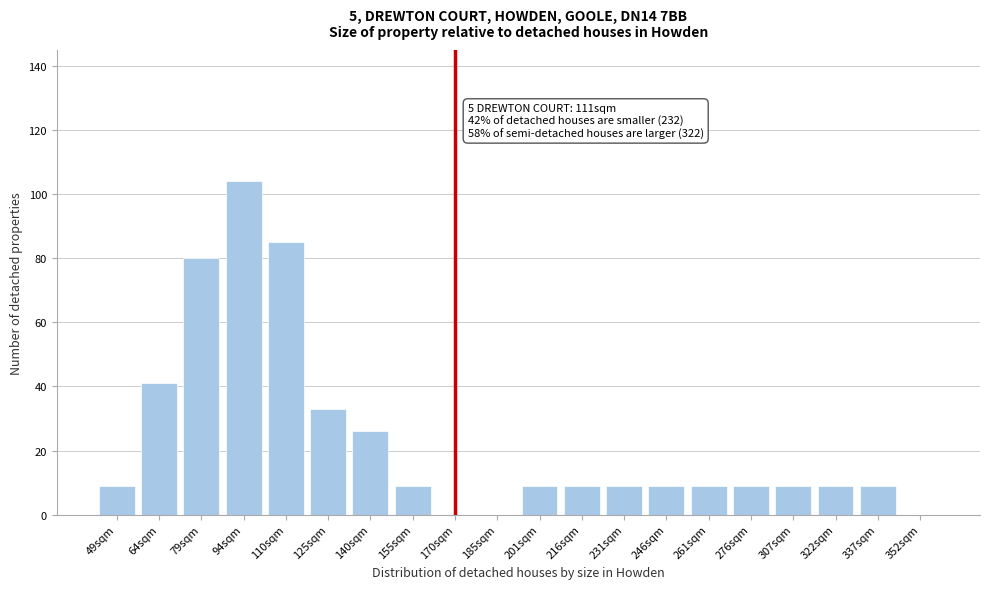

Reading left to right, list all the values displayed in this chart.

49sqm=9	64sqm=41	79sqm=80	94sqm=104	110sqm=85	125sqm=33	140sqm=26	155sqm=9	170sqm=0	185sqm=0	201sqm=9	216sqm=9	231sqm=9	246sqm=9	261sqm=9	276sqm=9	307sqm=9	322sqm=9	337sqm=9	352sqm=0